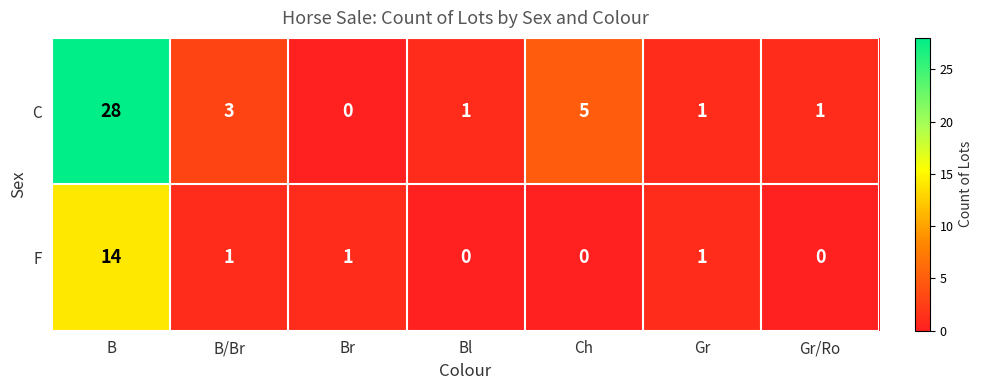

At which label does C reach its minimum?

Br